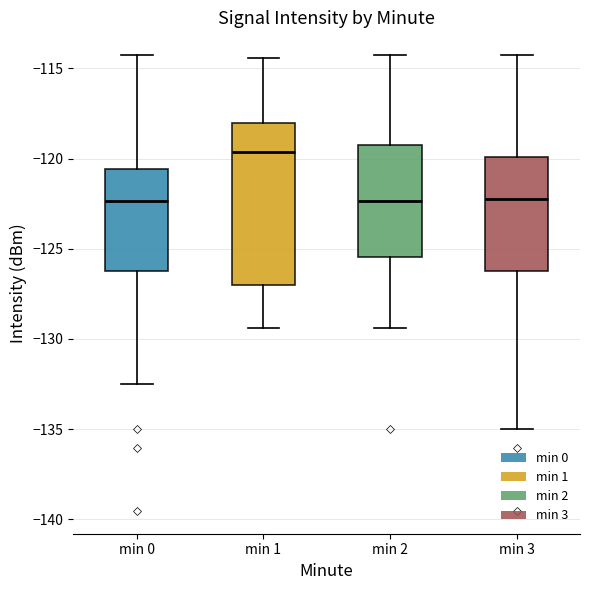

Reading left to right, transcribe this box plot: for each box, give where its median line is, the range the box spans, and where its two whiskers end, as read against the y-axis. The values are not printed on the chart, so give them approximately, as read against the axis.

min 0: median -122.5, box -126.0 to -120.5, whiskers -132.5 to -114.5
min 1: median -119.5, box -127.0 to -118.0, whiskers -129.5 to -114.5
min 2: median -122.5, box -125.5 to -119.0, whiskers -129.5 to -114.5
min 3: median -122.0, box -126.0 to -120.0, whiskers -135.0 to -114.5